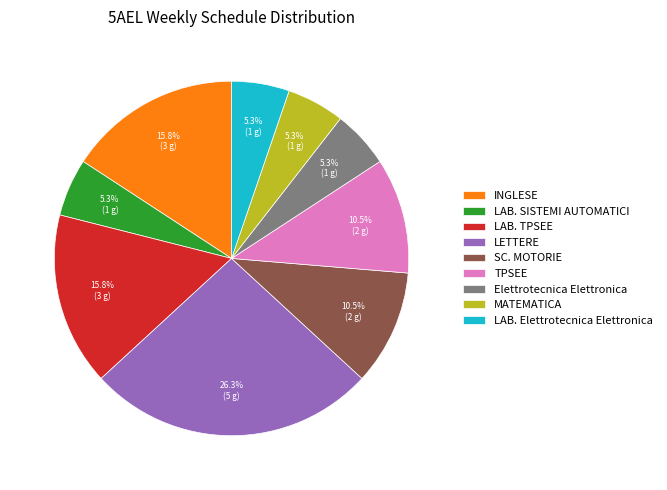

How much of the chart is everything except LAB. SISTEMI AUTOMATICI?

94.7%